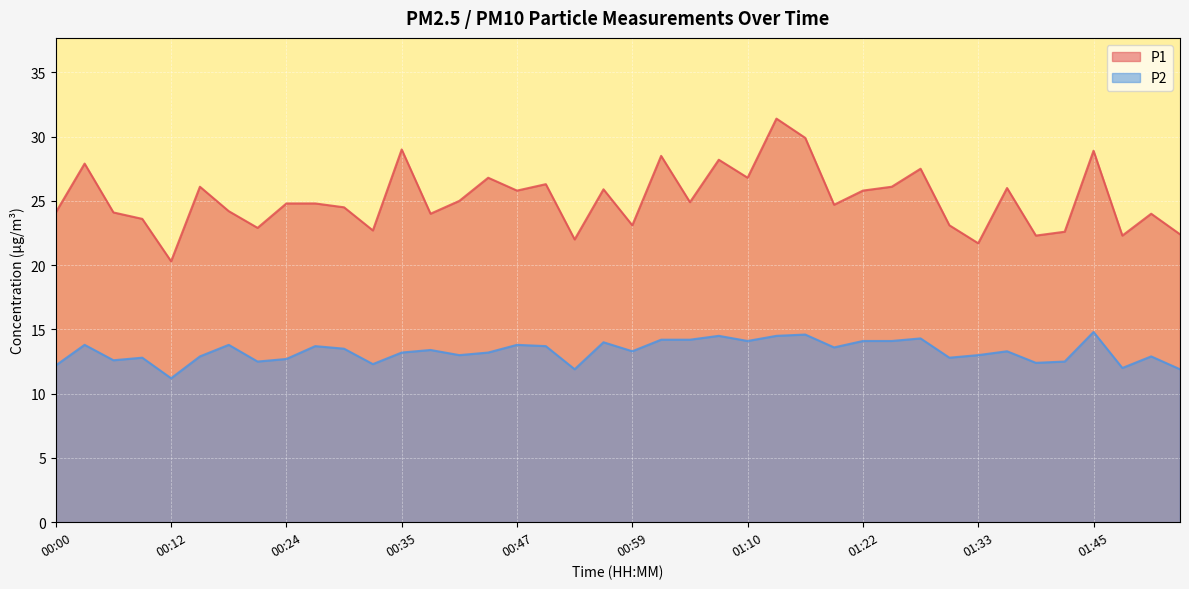

What is the difference between the maximum and second lowest values in the P1 series?

9.7